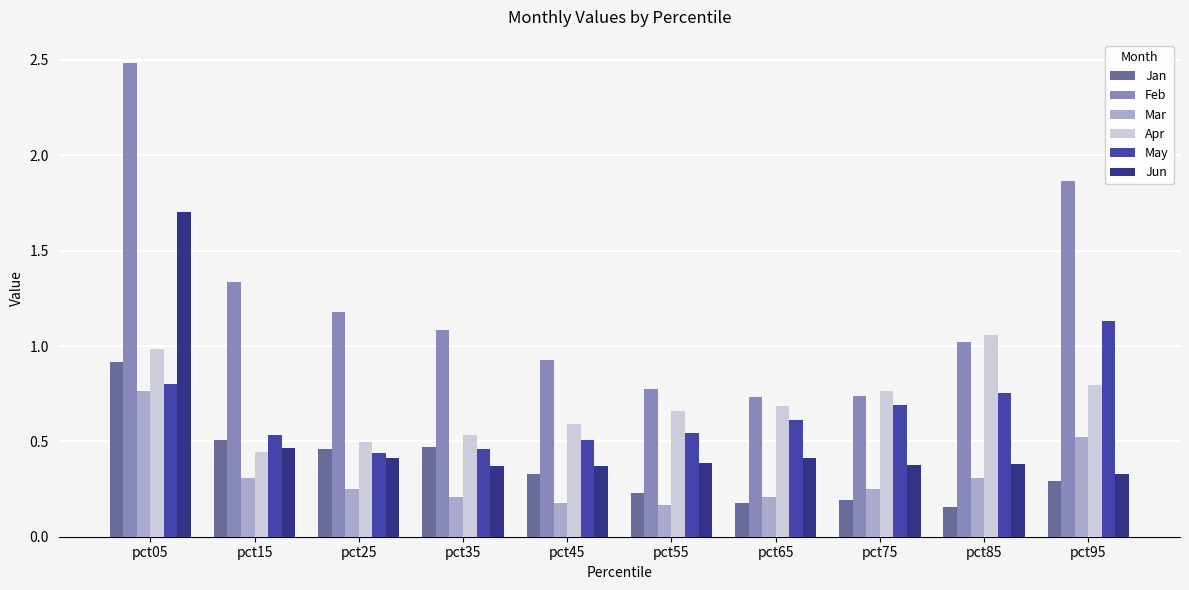

Is it true that Jan equals 0.5 at pct15?

True